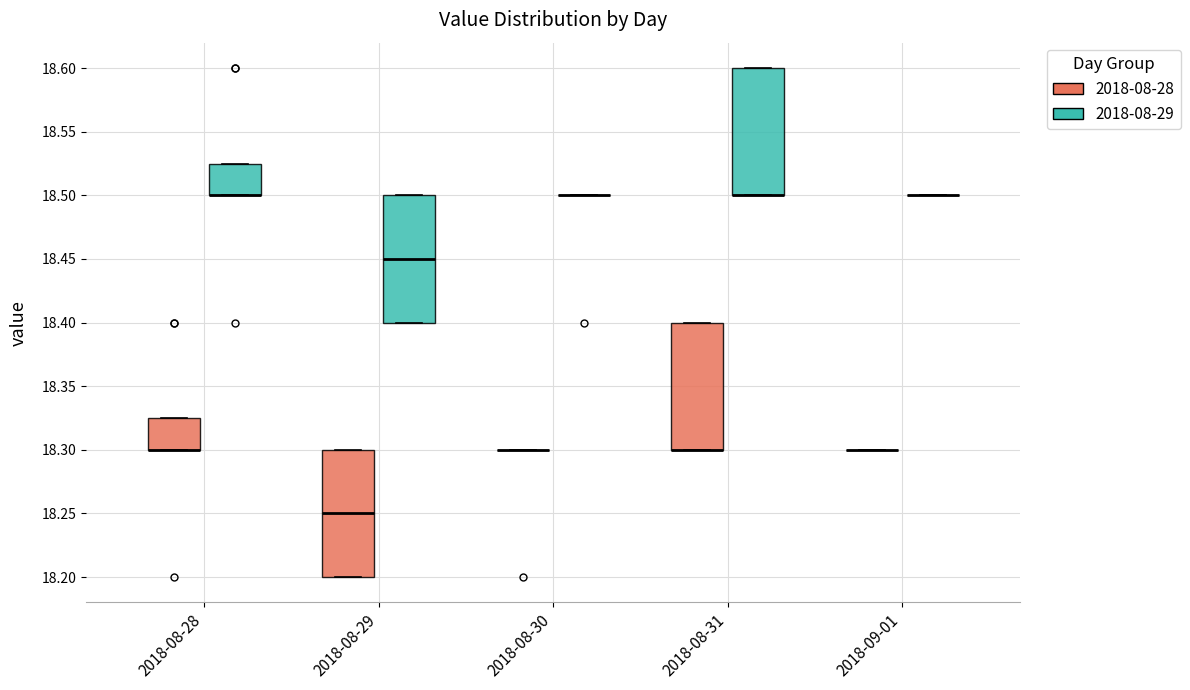

Reading left to right, read every box against the y-axis: the position of its median line, the range the box covers, and the ends of its whiskers. The values are not printed on the chart, so give them approximately, as read against the axis.

2018-08-28 (2018-08-28): median 18.300 (drawn on the box's lower edge), box 18.300 to 18.325, whiskers 18.300 to 18.325
2018-08-28 (2018-08-29): median 18.500 (drawn on the box's lower edge), box 18.500 to 18.525, whiskers 18.500 to 18.525
2018-08-29 (2018-08-28): median 18.250, box 18.200 to 18.300, whiskers 18.200 to 18.300
2018-08-29 (2018-08-29): median 18.450, box 18.400 to 18.500, whiskers 18.400 to 18.500
2018-08-30 (2018-08-28): box collapsed to a line at 18.300, whiskers 18.300 to 18.300
2018-08-30 (2018-08-29): box collapsed to a line at 18.500, whiskers 18.500 to 18.500
2018-08-31 (2018-08-28): median 18.300 (drawn on the box's lower edge), box 18.300 to 18.400, whiskers 18.300 to 18.400
2018-08-31 (2018-08-29): median 18.500 (drawn on the box's lower edge), box 18.500 to 18.600, whiskers 18.500 to 18.600
2018-09-01 (2018-08-28): box collapsed to a line at 18.300, whiskers 18.300 to 18.300
2018-09-01 (2018-08-29): box collapsed to a line at 18.500, whiskers 18.500 to 18.500